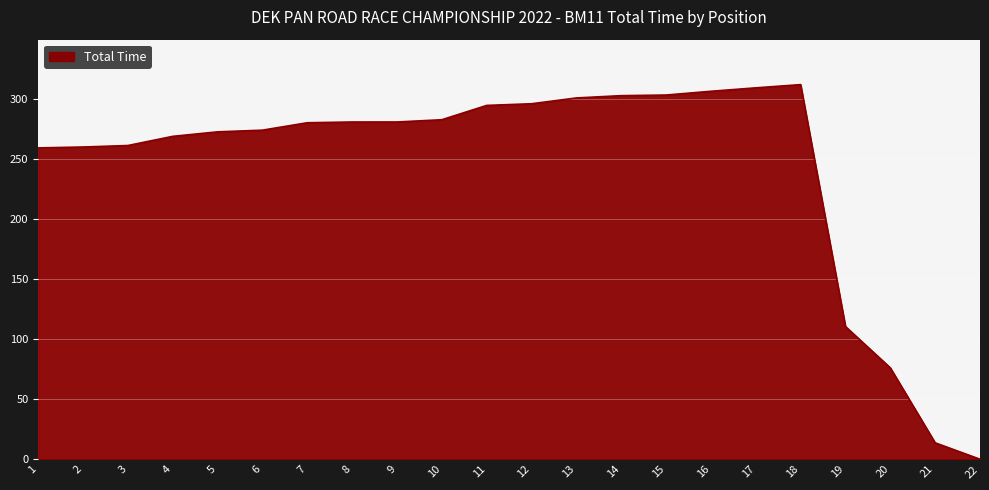

What is the sum of all values?

5349.8